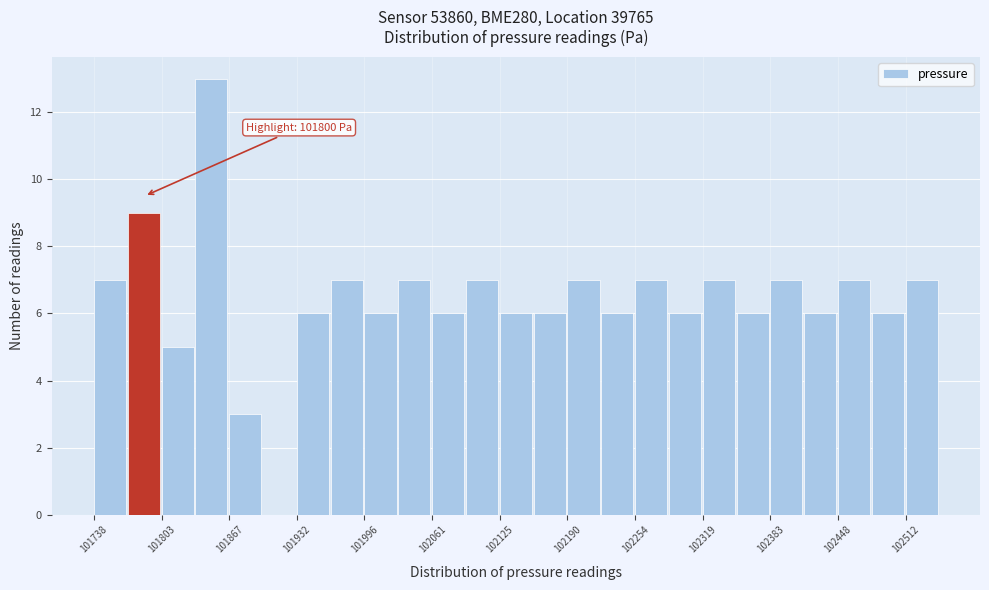

Read against the x-axis, roughly where is the centre of the tallest bar?

101850